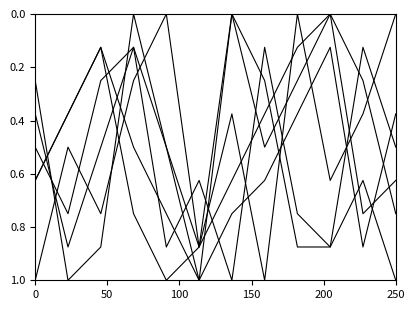

How many lines are shown in the chart?

6